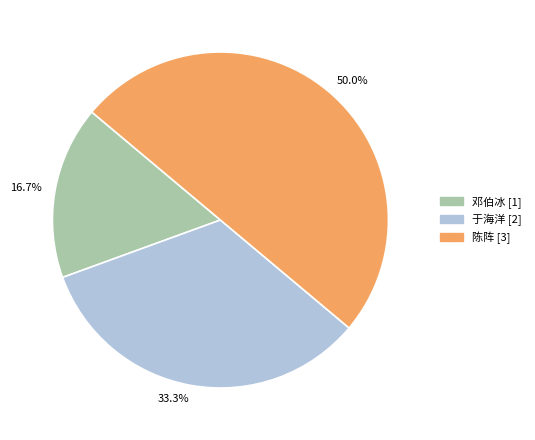

To the nearest percent, what is the difference between the largest and smallest slice percentages?

33%